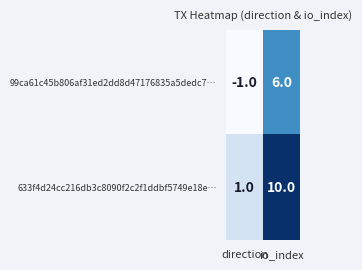

At which label is 633f4d24cc216db3c8090f2c2f1ddbf5749e18e… closest to 5?

direction